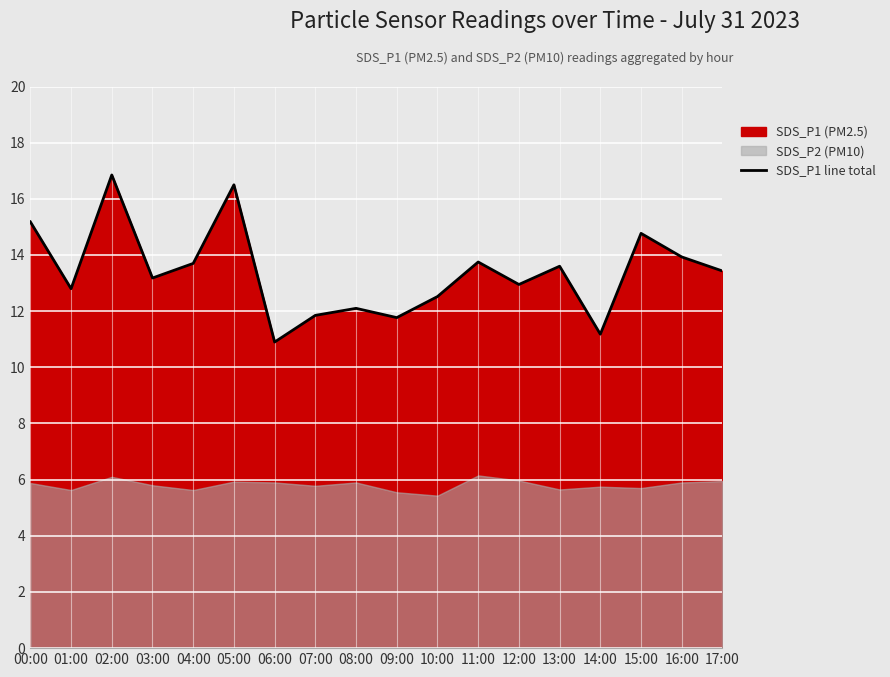

What is the label of the 3rd point from the left?

02:00